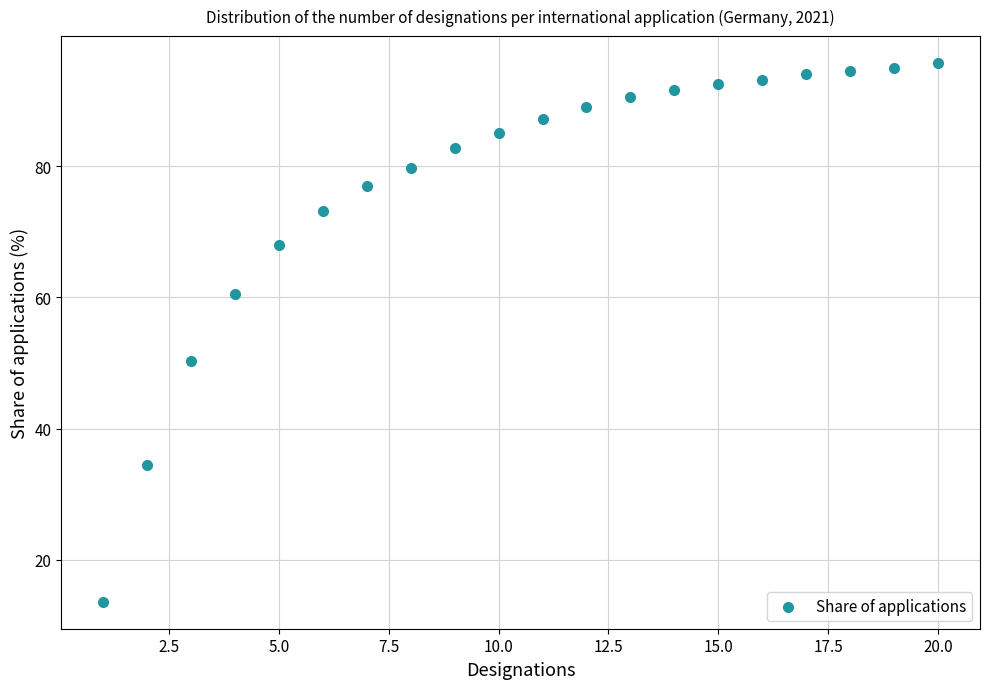

What Y value in the scatter plot is closest to 54?

50.3